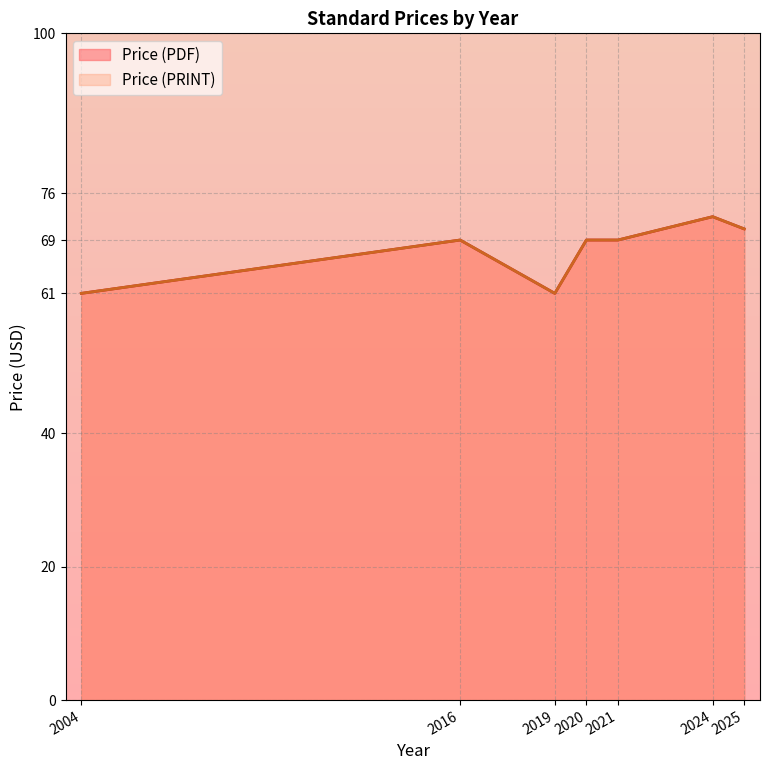

True or false: Price (PRINT) and Price (PDF) cross at least once.

False